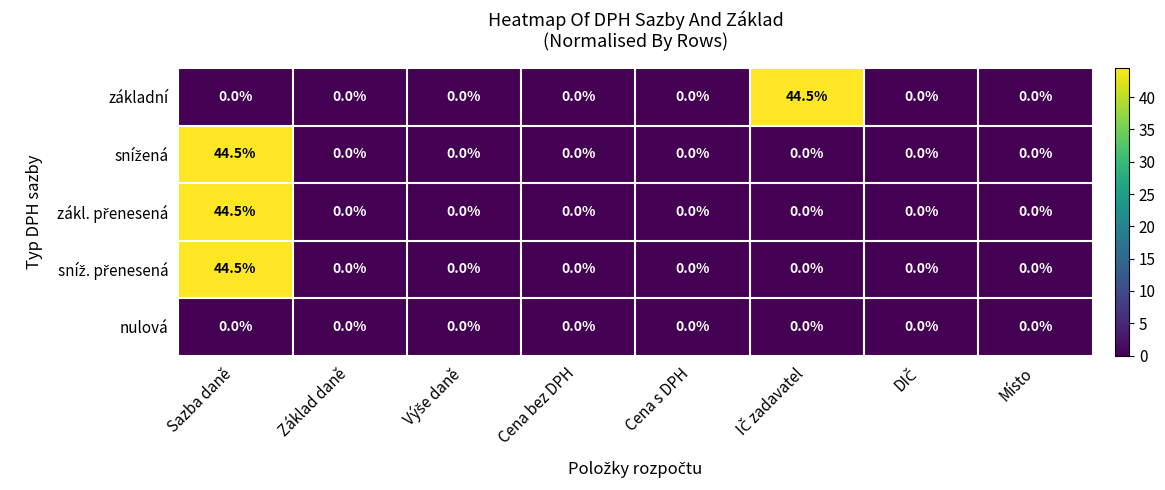

At which category is the sum across all series the highest?

Sazba daně